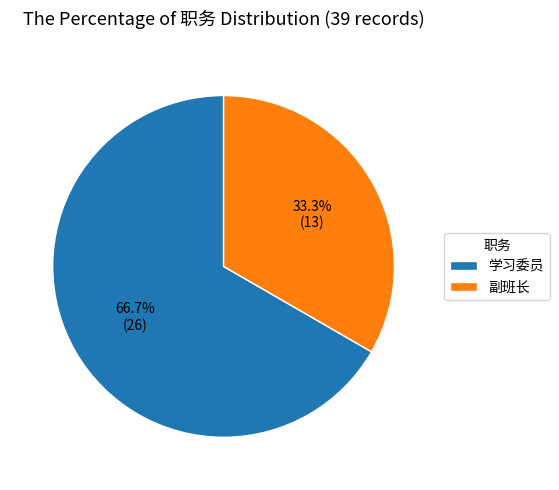

What is the majority slice?

学习委员